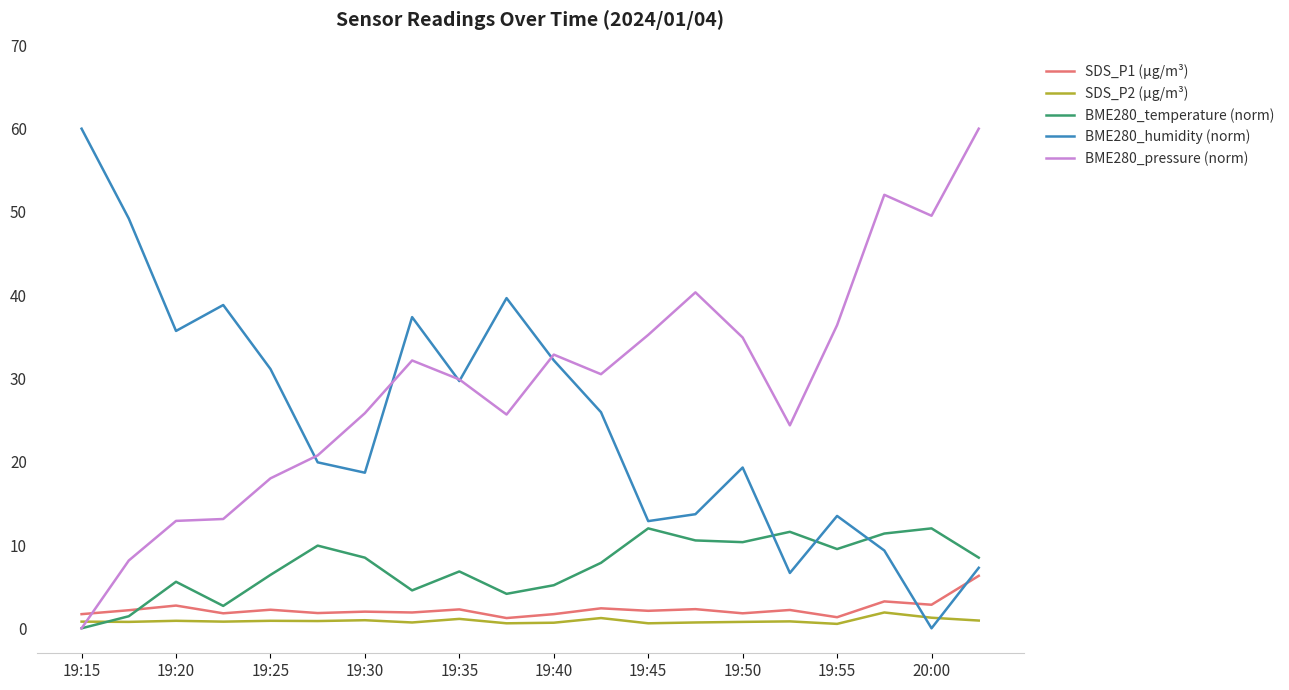

After their last crossing, which series has the higher values: SDS_P1 (µg/m³) or BME280_pressure (norm)?

BME280_pressure (norm)